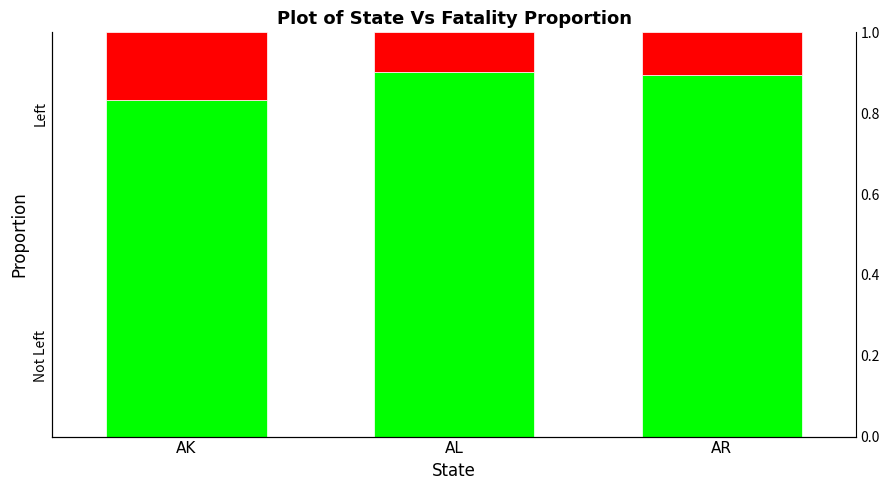

How many groups of bars are there?

3